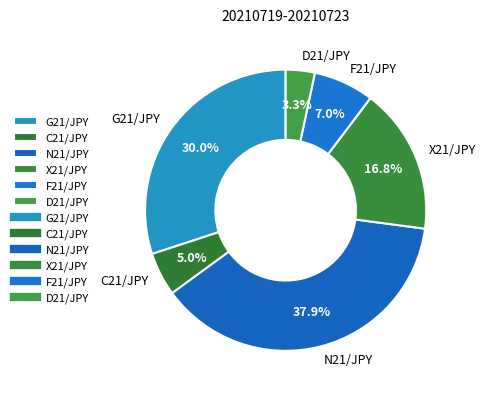

Rank the categories by value from lowest to highest.

D21/JPY, C21/JPY, F21/JPY, X21/JPY, G21/JPY, N21/JPY